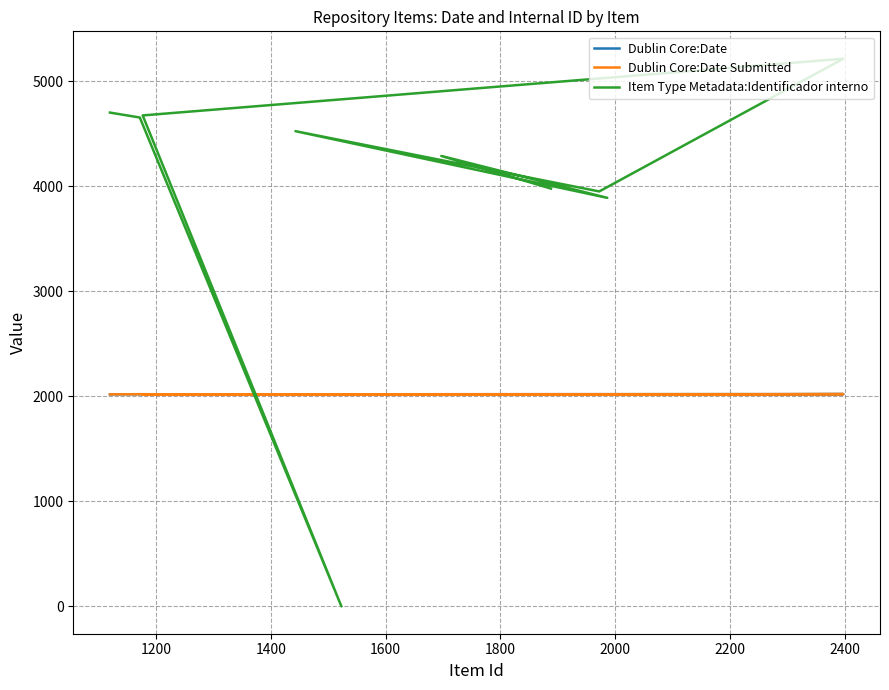

What are all the series names shown in the legend?

Dublin Core:Date, Dublin Core:Date Submitted, Item Type Metadata:Identificador interno